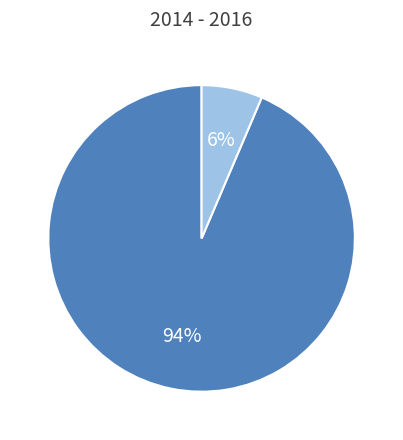

To the nearest percent, what is the average slice percentage?

50%